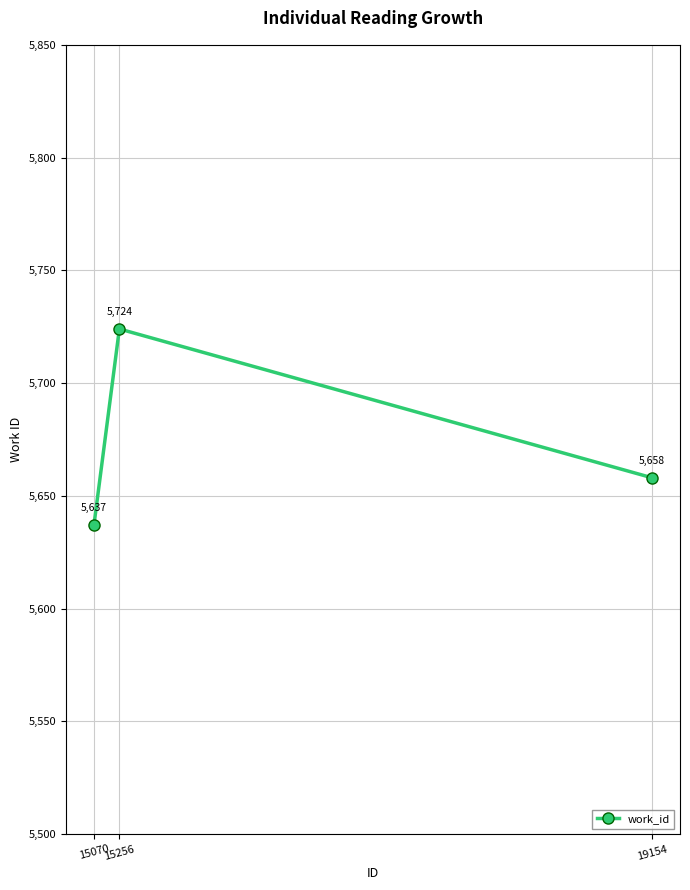

Rank the categories by value from highest to lowest.

15256, 19154, 15070